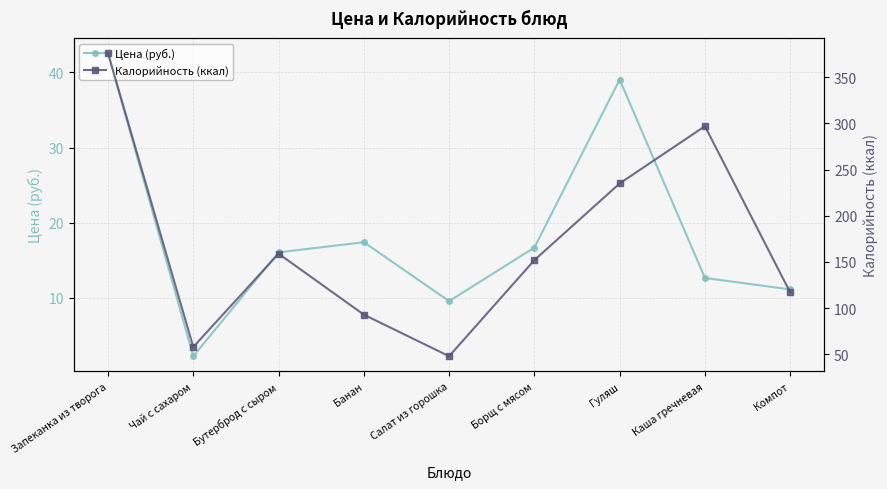

Where does the Цена (руб.) series first go above 16?

Запеканка из творога